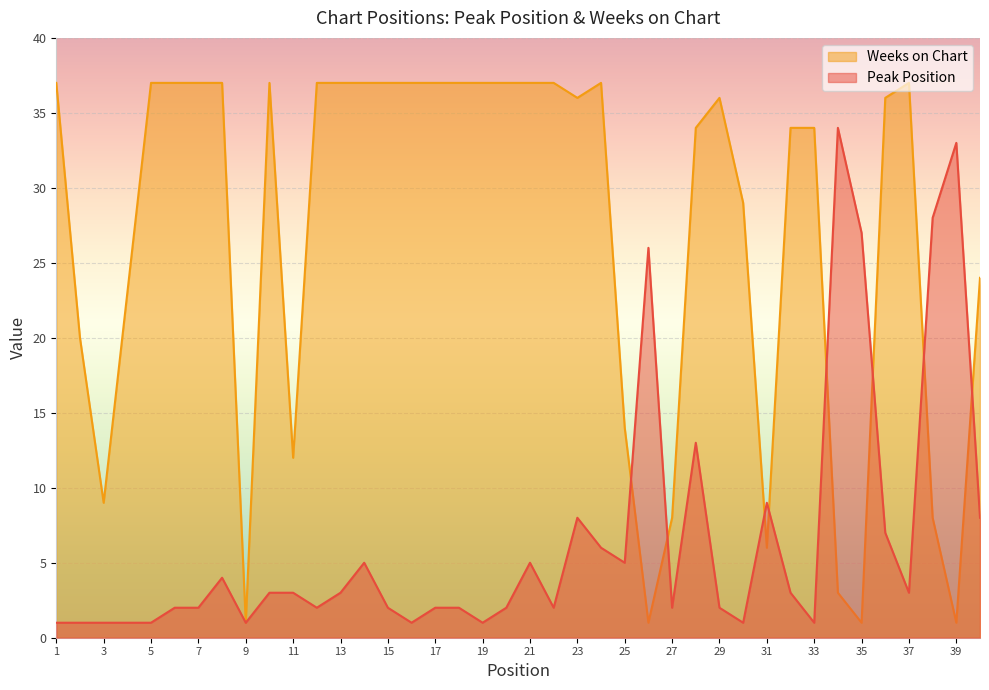

What is the difference between the Weeks on Chart values at 39 and 17?

36